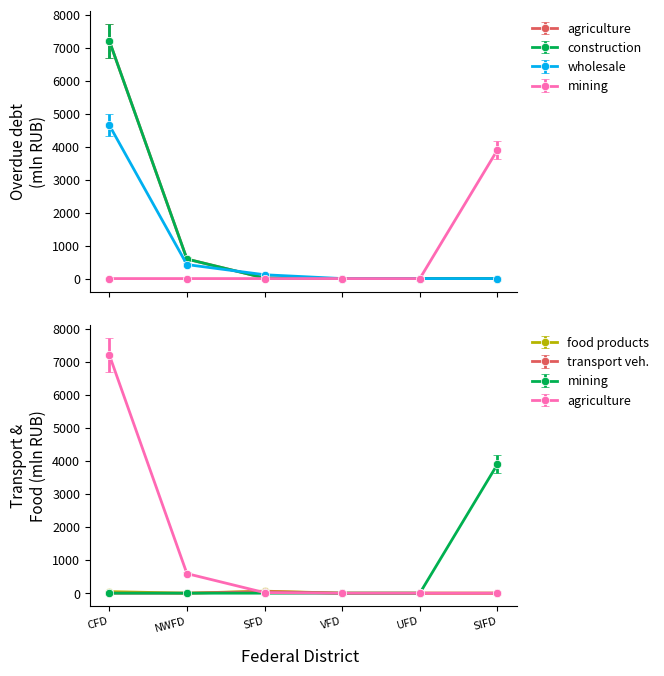

True or false: wholesale trade has more than 2 interior local peaks.

False